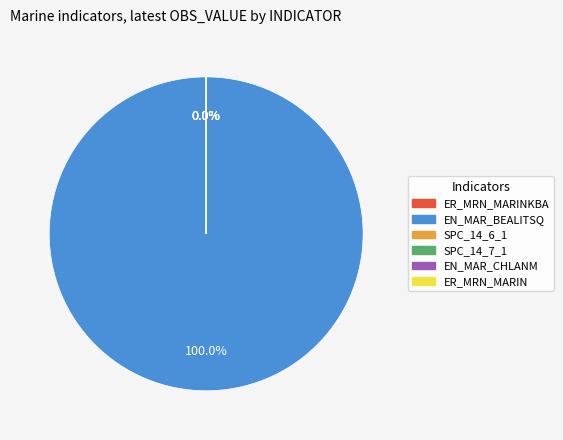

Rank the categories by value from highest to lowest.

EN_MAR_BEALITSQ, ER_MRN_MARINKBA, SPC_14_6_1, SPC_14_7_1, EN_MAR_CHLANM, ER_MRN_MARIN